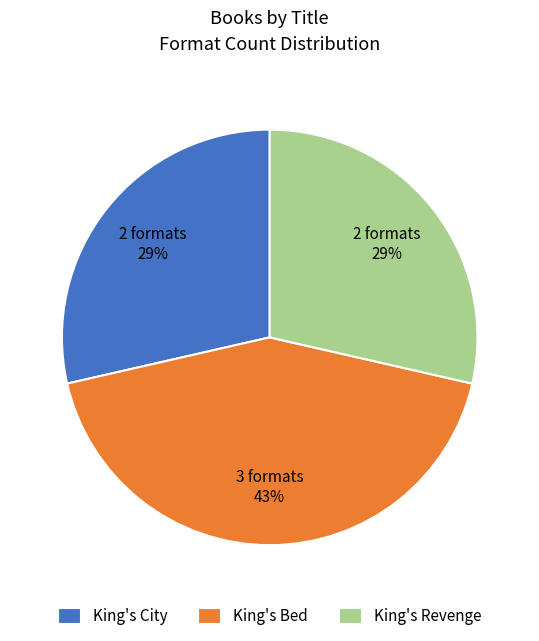

Approximately how many times larger is the value at King's Revenge compared to King's Bed?

0.7